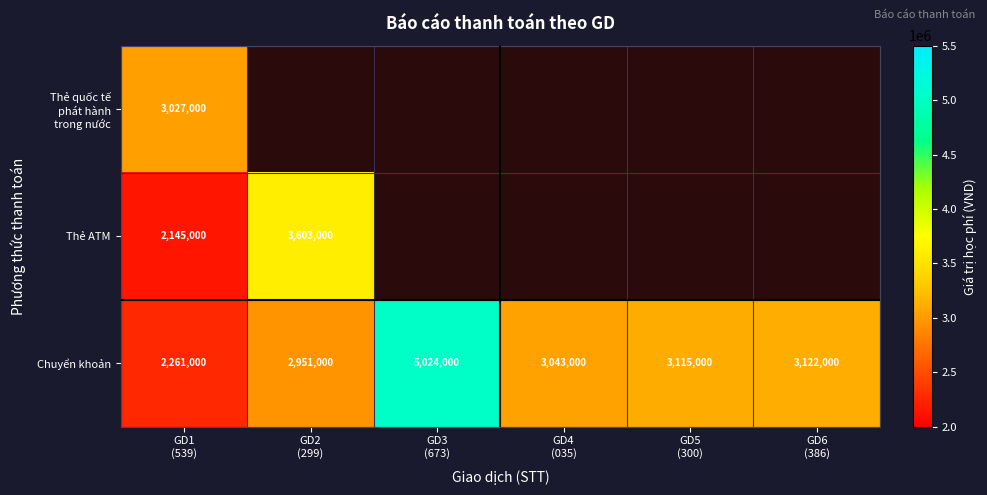

What is the average value of the Chuyển khoản series?

3252667